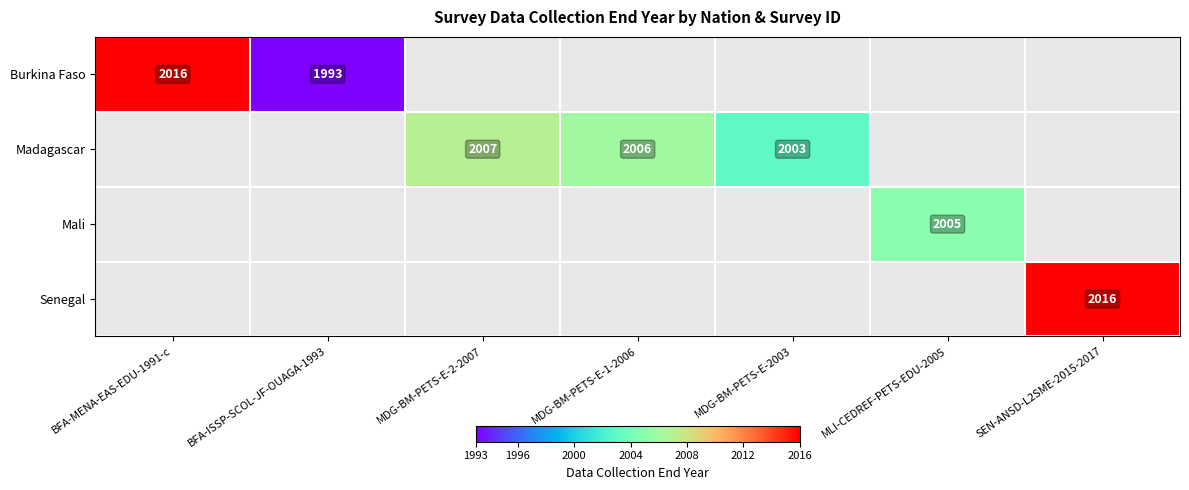

The Senegal series shows 3317 at SEN-ANSD-L2SME-2015-2017. True or false?

False